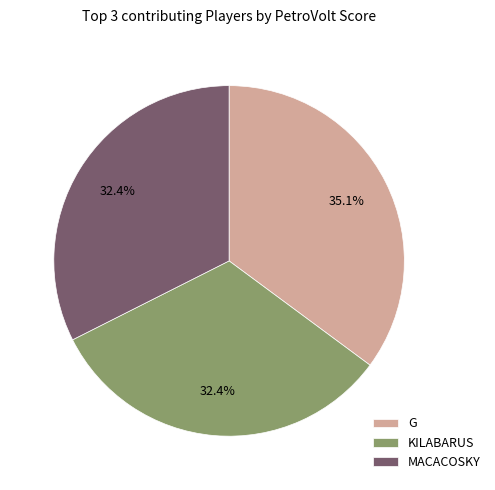

What is the largest slice in the pie chart?

G